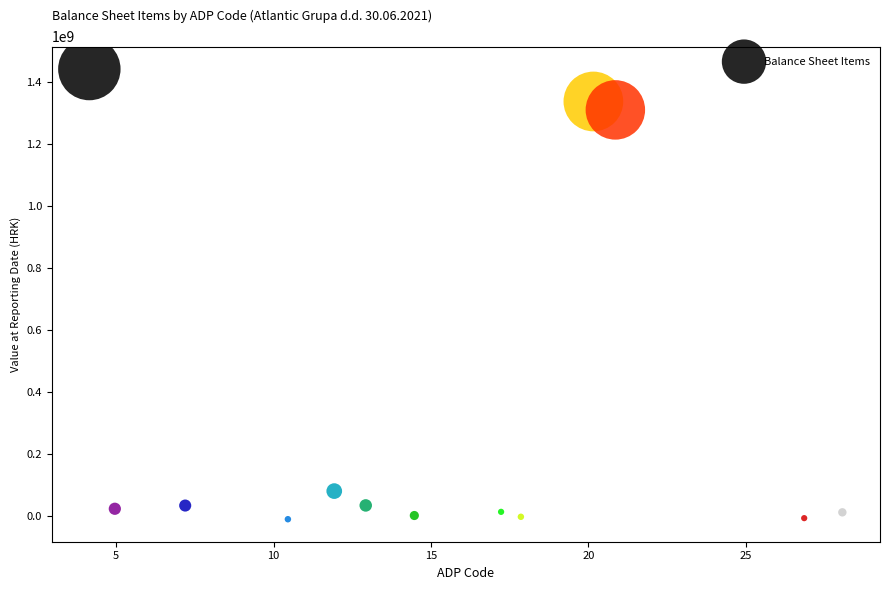

What Y value in the scatter plot is closest to 717178278?

1311460504.1